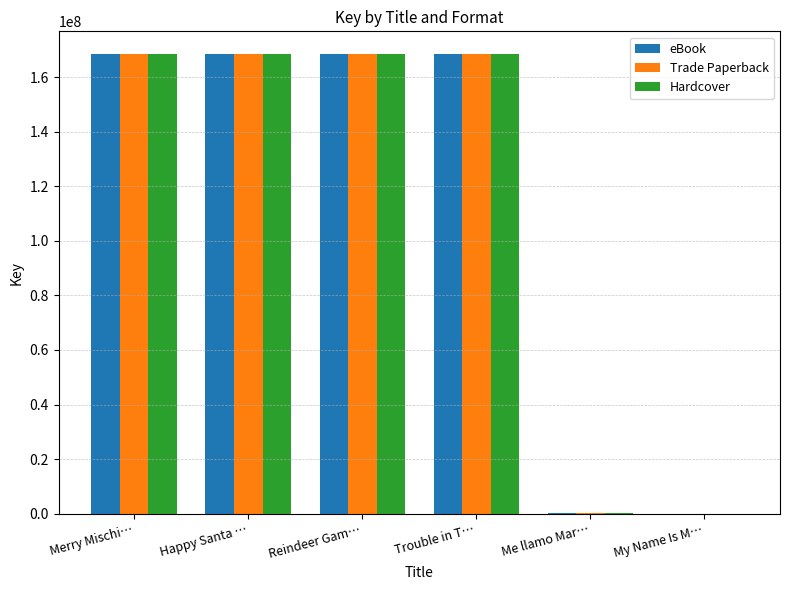

Is the value of Trade Paperback at Merry Mischi… greater than the value of eBook at Me llamo Mar…?

Yes